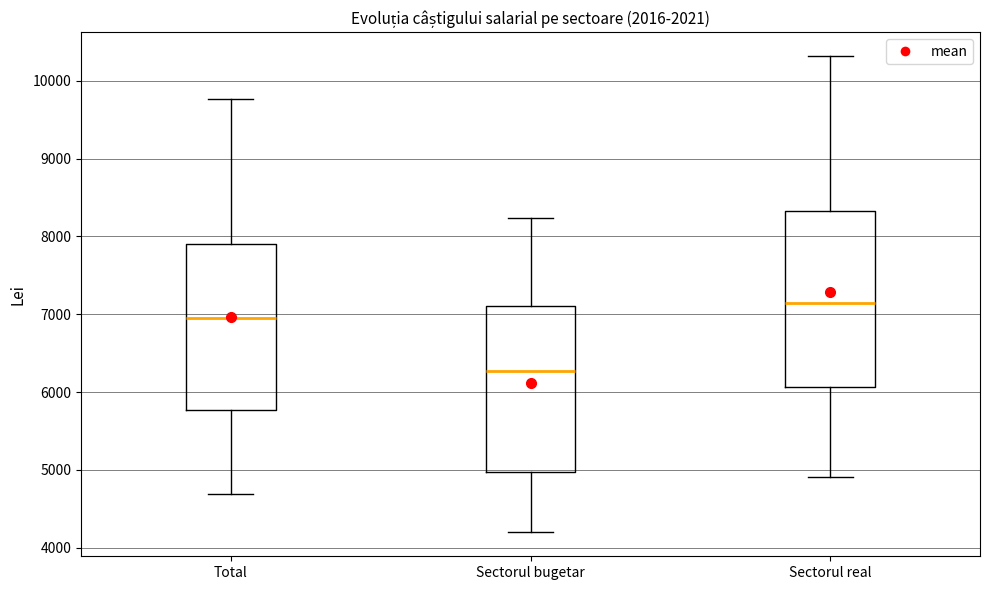

Where is the lower edge of the box for Total on the y-axis? The values are not printed on the chart, so give them approximately, as read against the axis.

5800